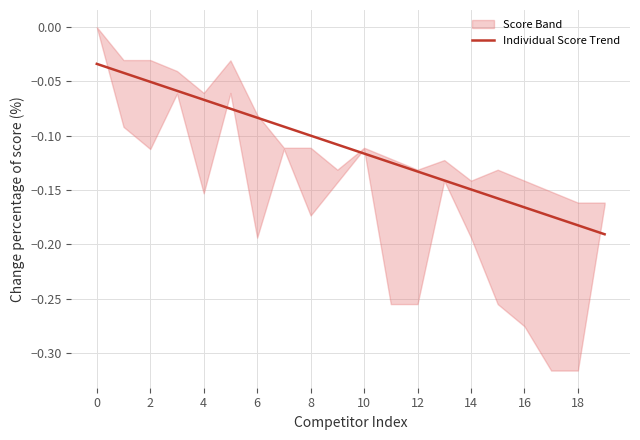

The Individual Score Trend series shows -0.3 at 16. True or false?

False